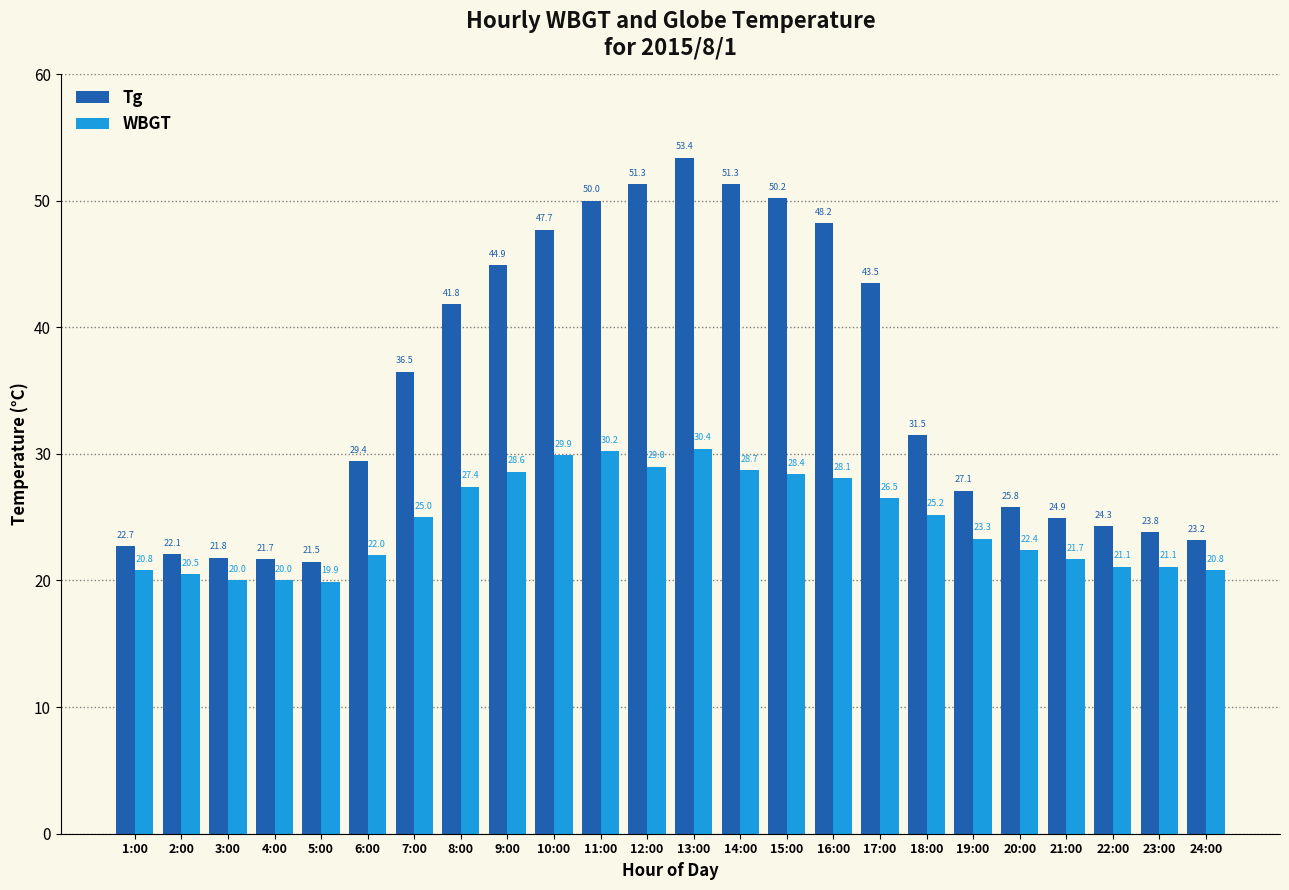

The Tg series shows 70.8 at 11:00. True or false?

False